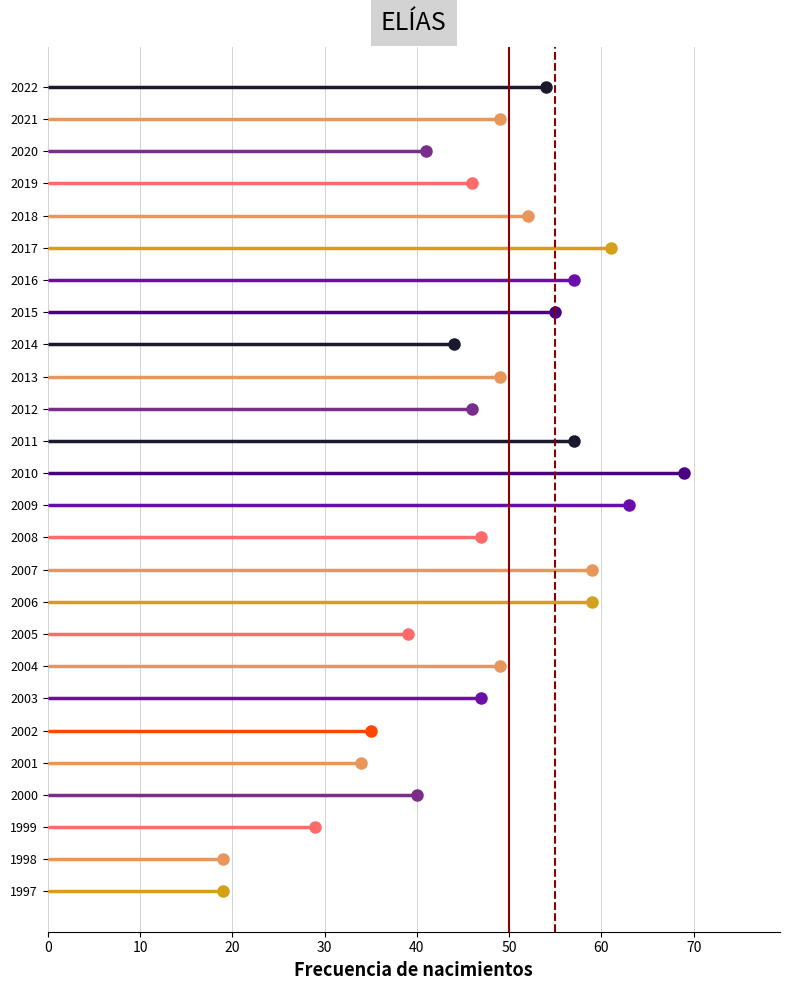

At which category does the data reach its first local peak?

2017